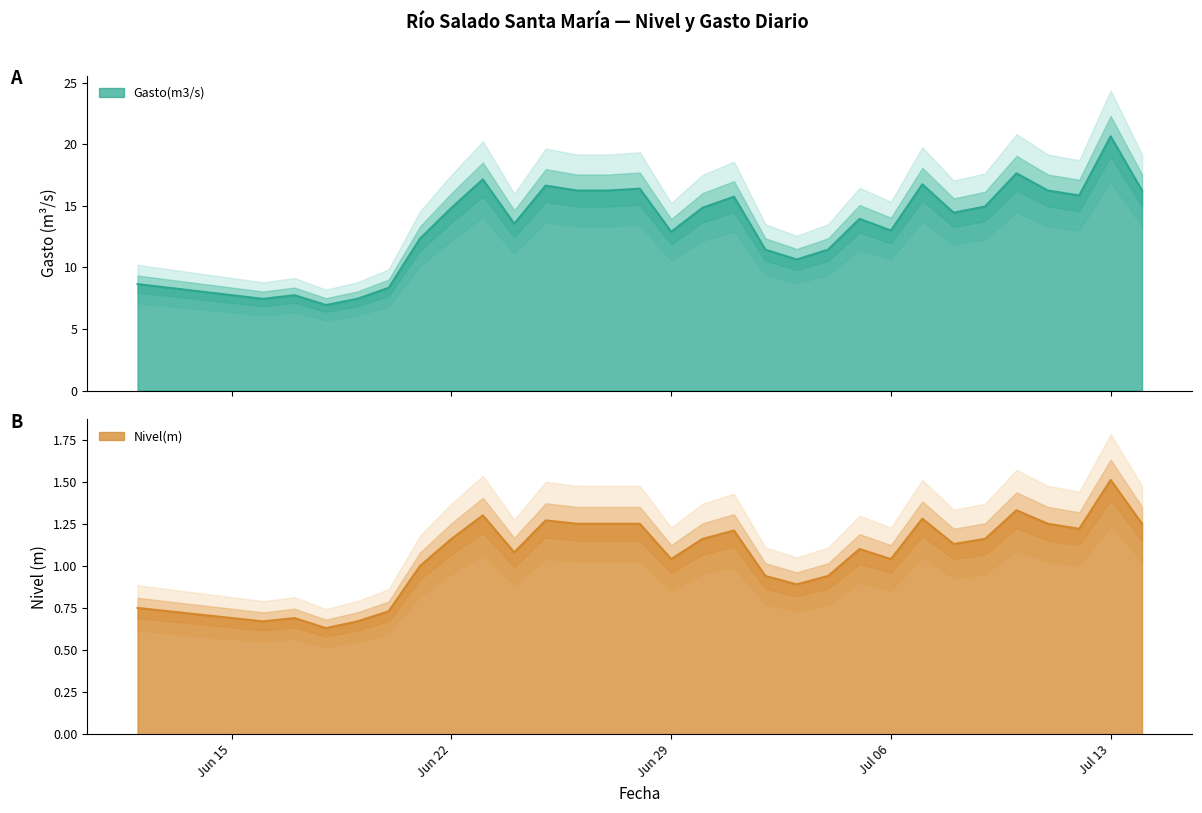

Does the chart have visible grid lines?

No